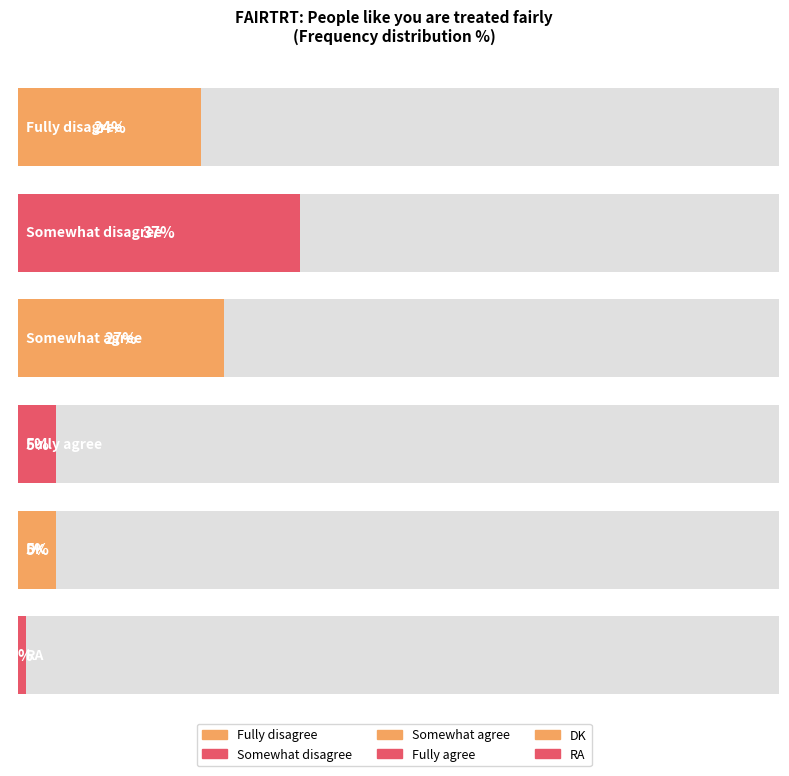

What is the difference between the maximum and minimum values?

36